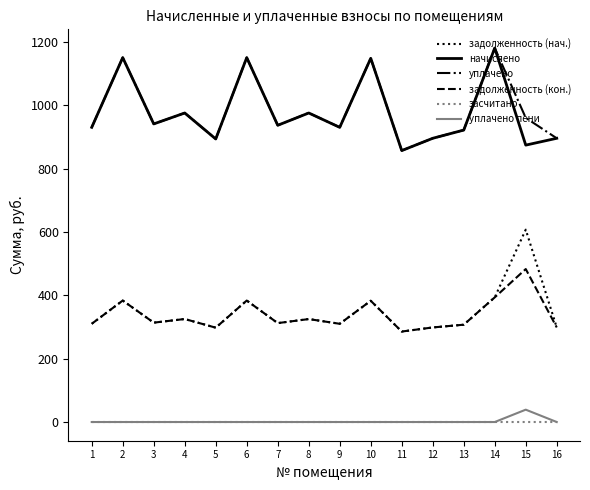

What is the difference between the second highest and minimum values in the начислено series?

293.8